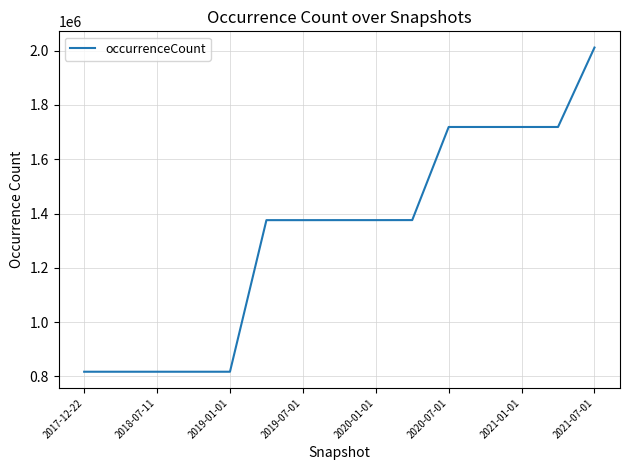

What is the minimum value shown in the chart?

817267